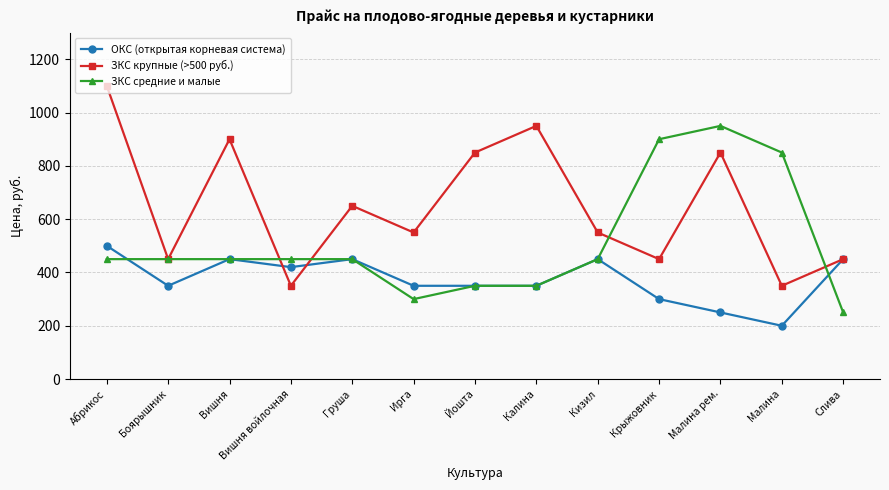

The ЗКС крупные (>500 руб.) series shows 514 at Вишня войлочная. True or false?

False